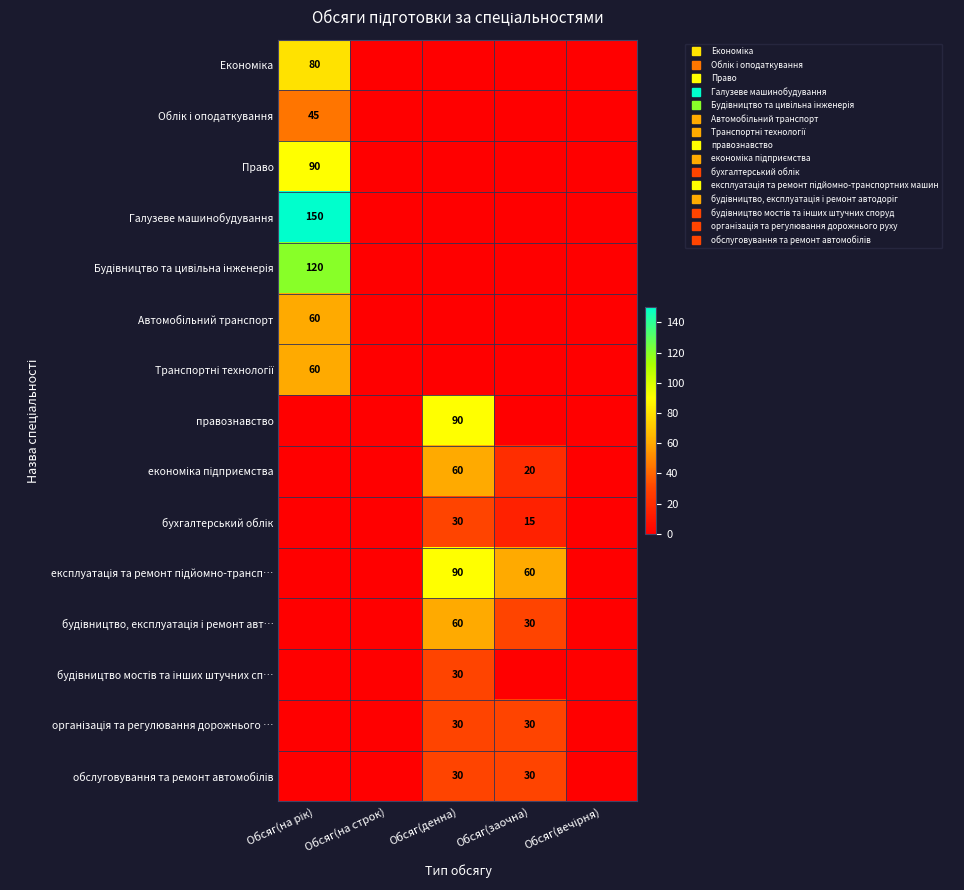

At which label does обслуговування та ремонт автомобілів reach its peak?

Обсяг(денна)